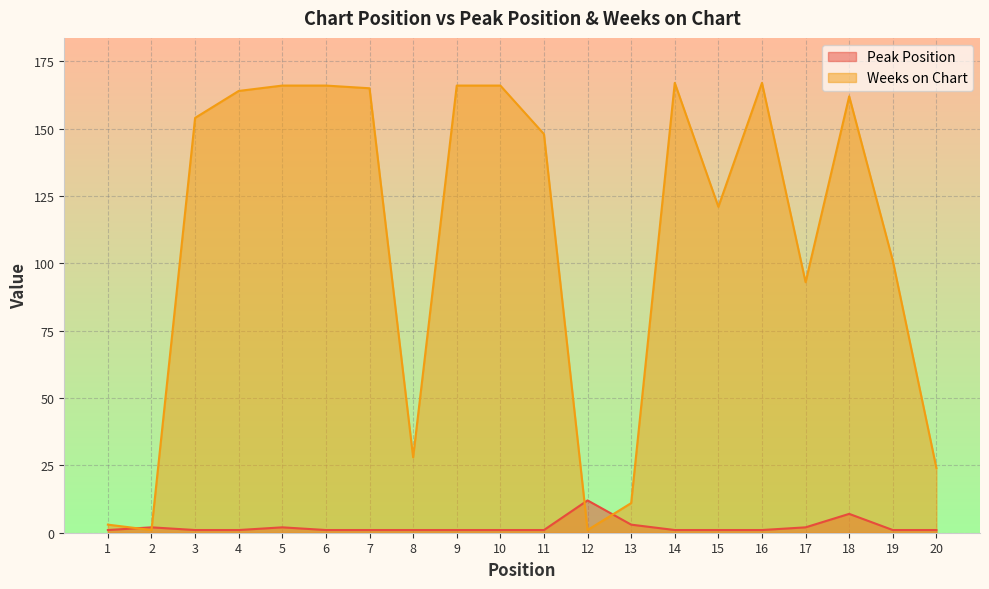

List the labels in order of Weeks on Chart value, smallest first.

2, 12, 1, 13, 20, 8, 17, 19, 15, 11, 3, 18, 4, 7, 5, 6, 9, 10, 14, 16